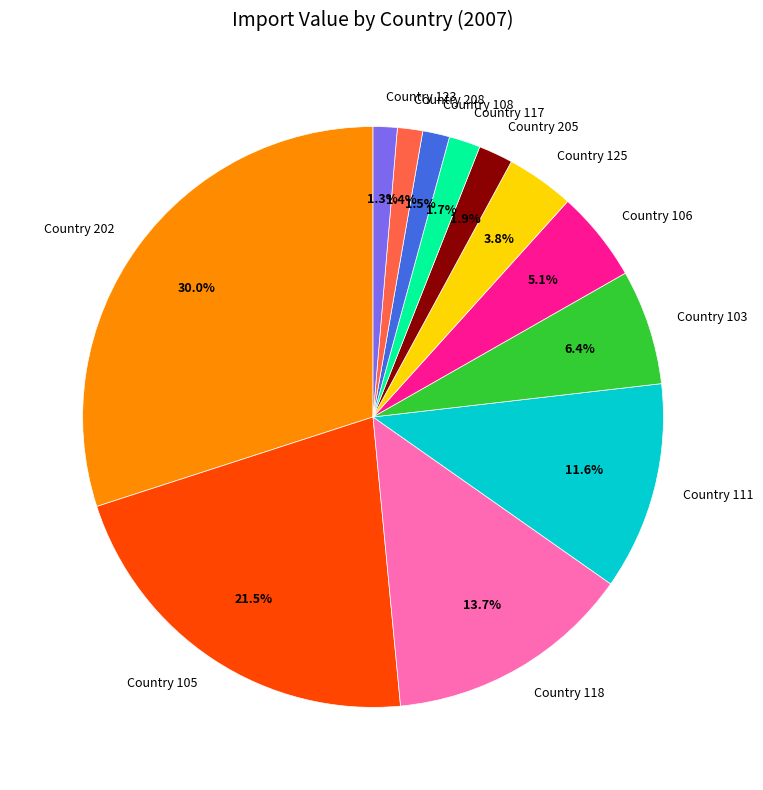

Do Country 202 and Country 117 together represent more than half of the pie?

No